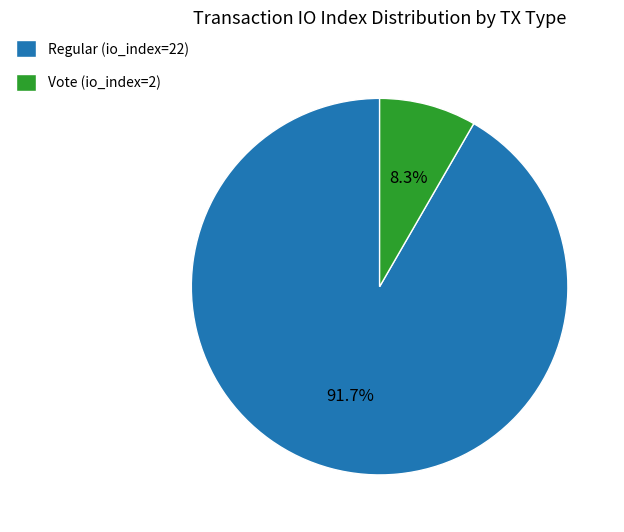

To the nearest percent, what percentage of the pie is Regular (io_index=22)?

92%